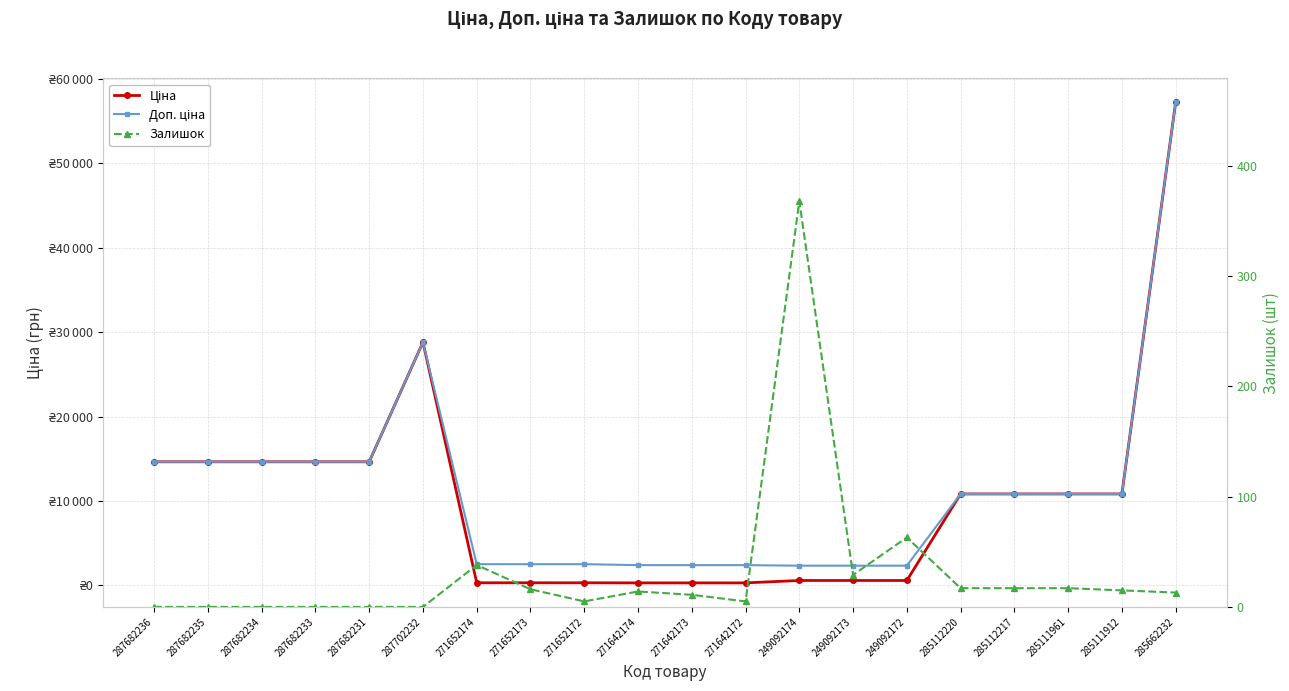

Is the value of Залишок at 287682231 greater than the value of Ціна at 285112217?

No